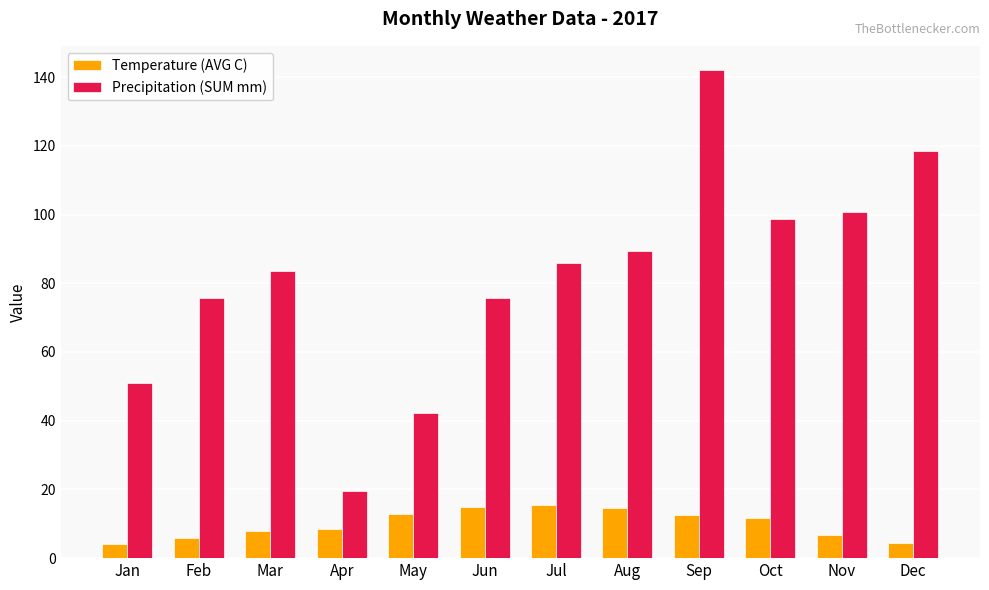

The Precipitation (SUM mm) series shows 19.4 at Apr. True or false?

True